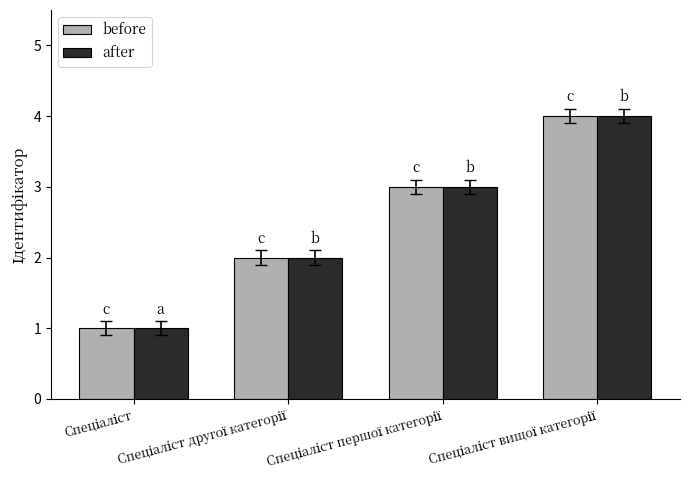

How many bars are there in total?

8